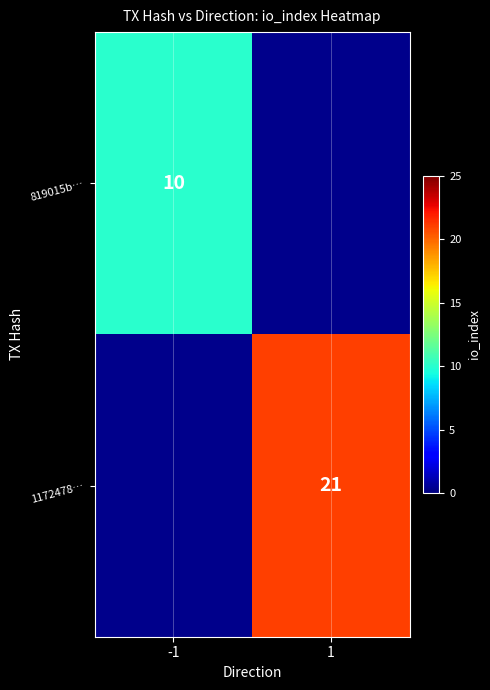

Is it true that 1172478… equals 21 at 1?

True